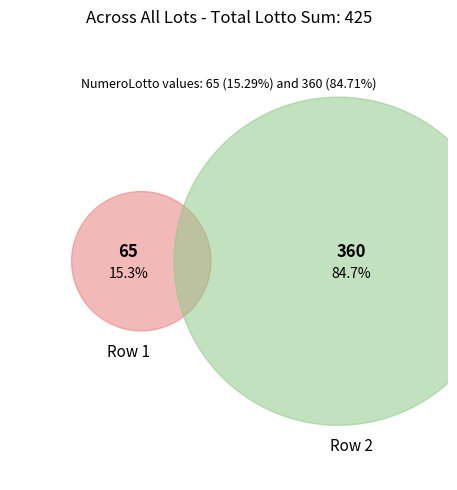

What portion of the pie excludes 2?

15.3%